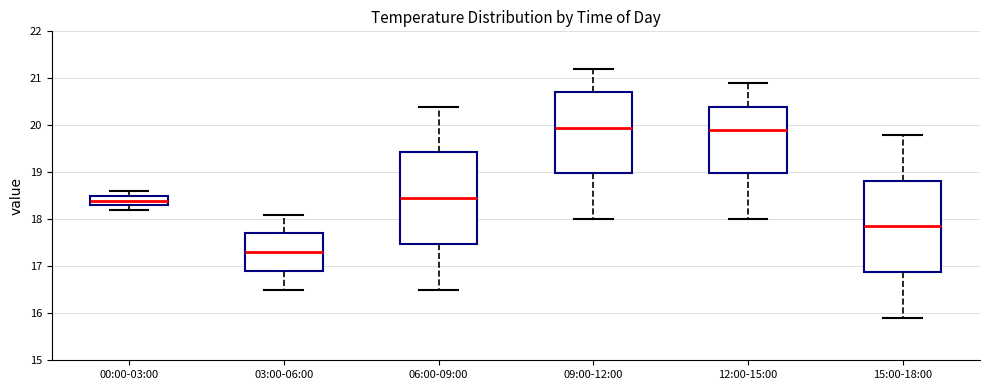

Which box's median line is the lowest?

03:00-06:00